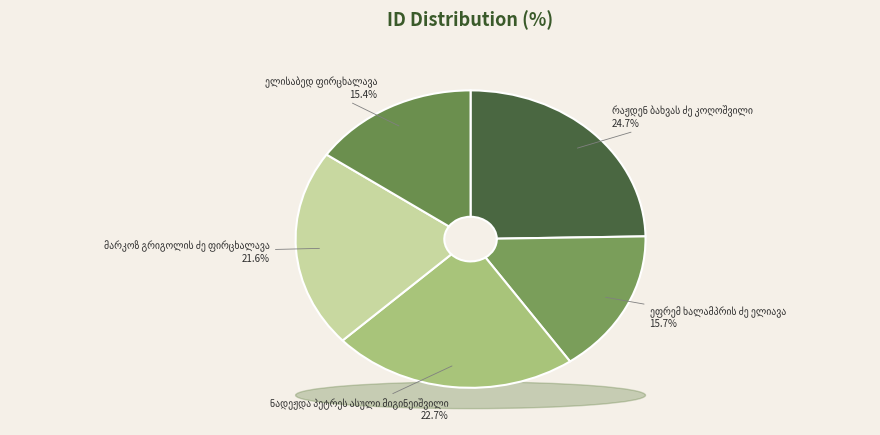

To the nearest percent, what is the average slice percentage?

20%